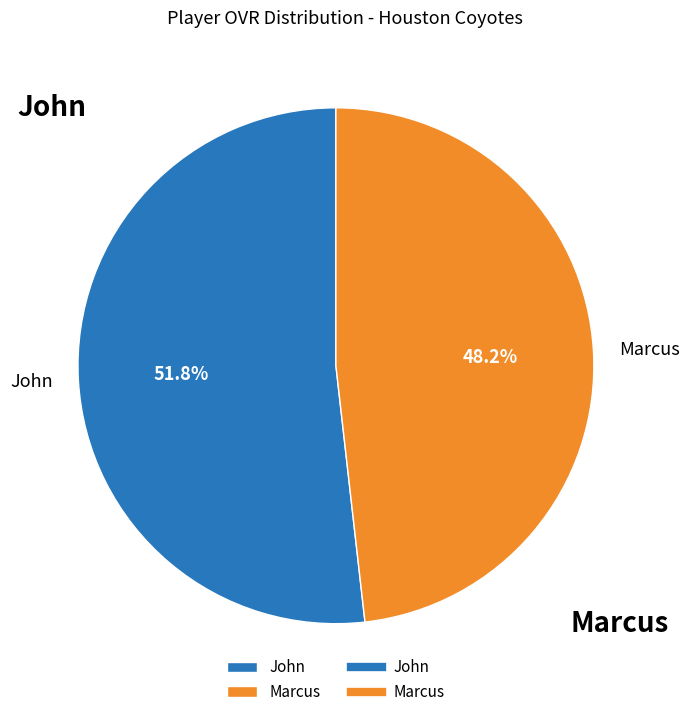

Is it true that John is 52% of the pie?

True